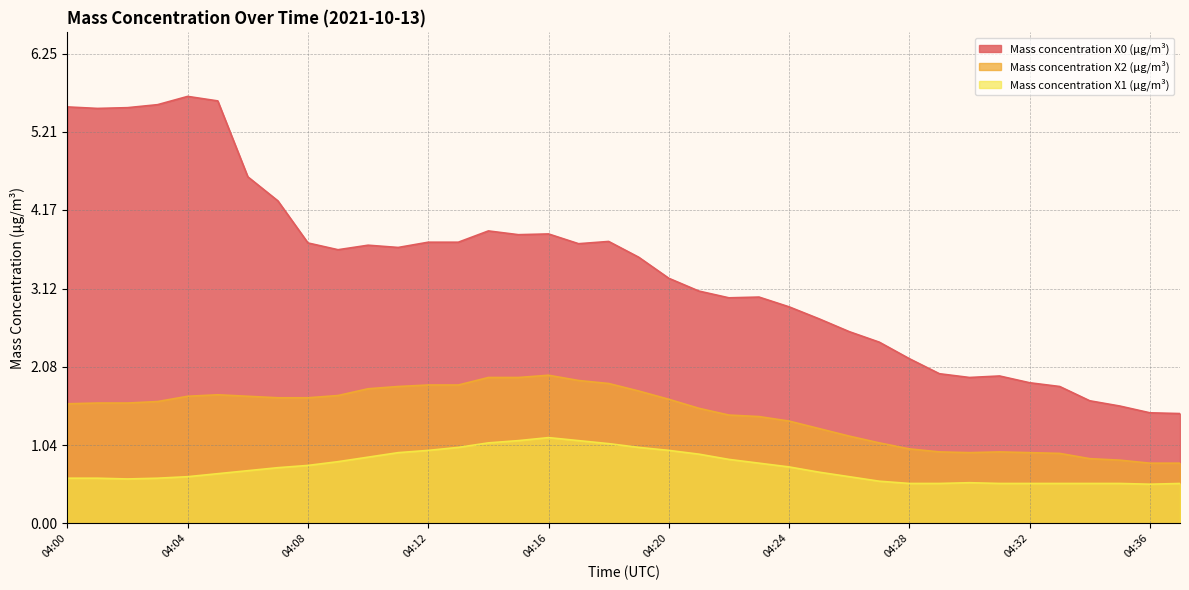

What is the greatest value displayed?

5.7